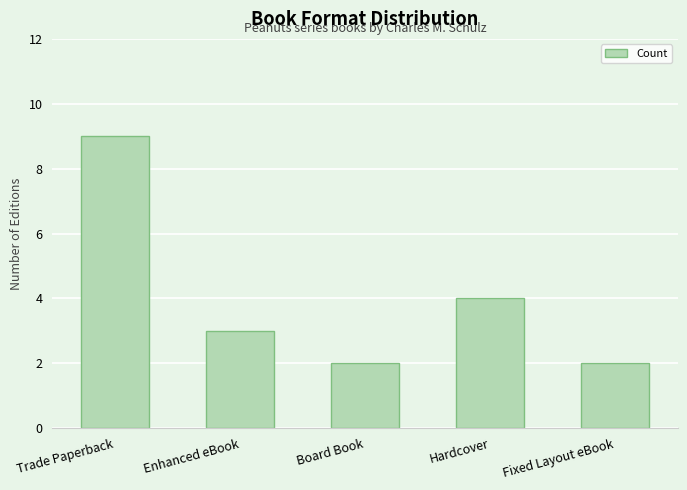

What is the sum of the values at Enhanced eBook and Board Book?

5